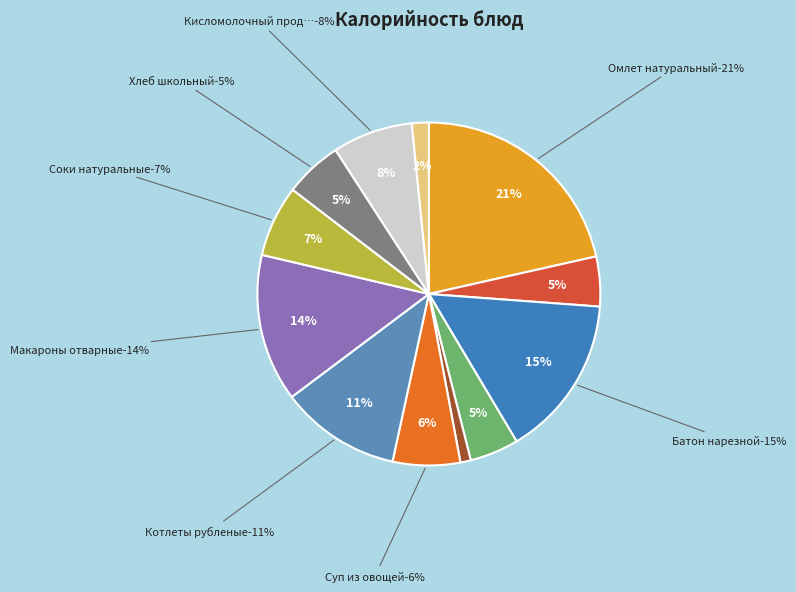

Is it true that Кисломолочный продукт is 1% of the pie?

False